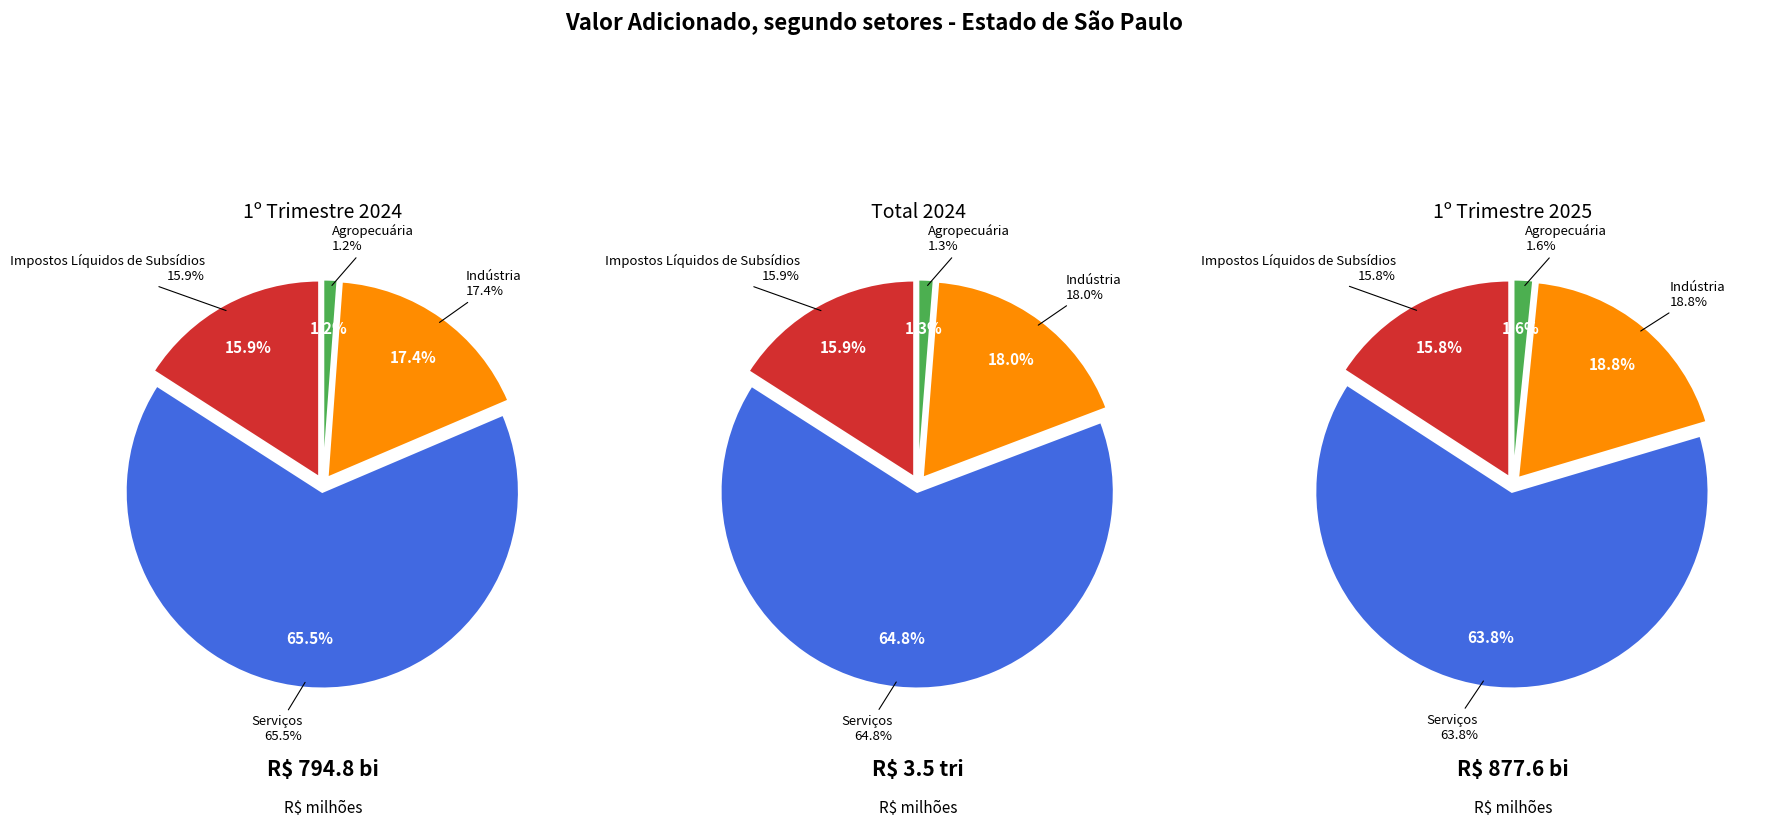

To the nearest percent, what portion does values_2024_total represent?

18%